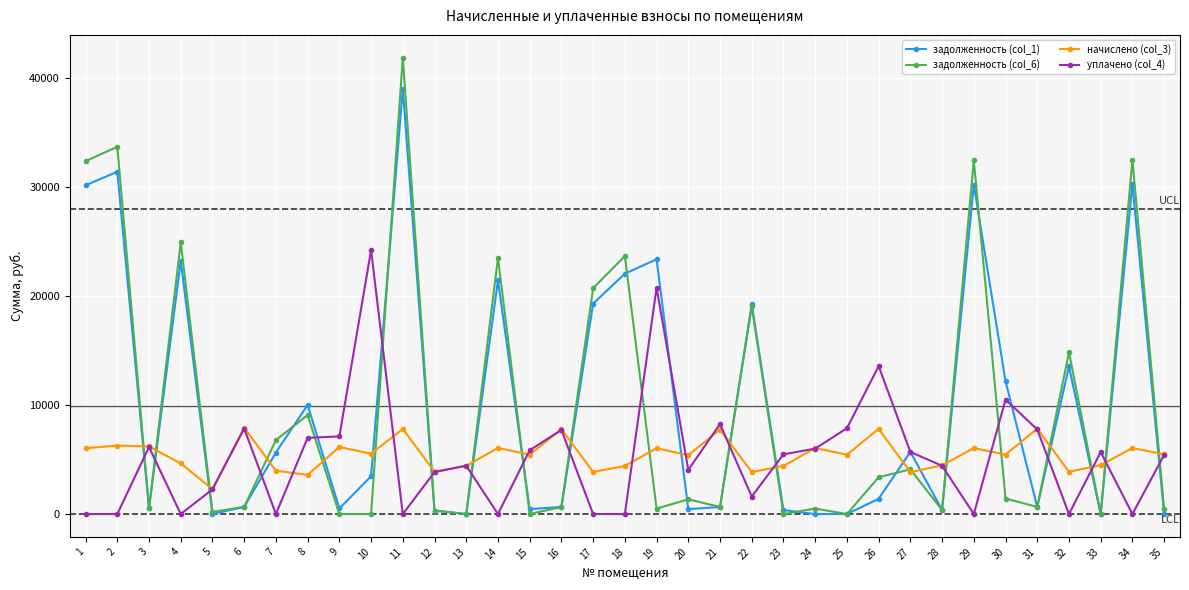

The value of начислено (col_3) at 25 is 5447.0. True or false?

True